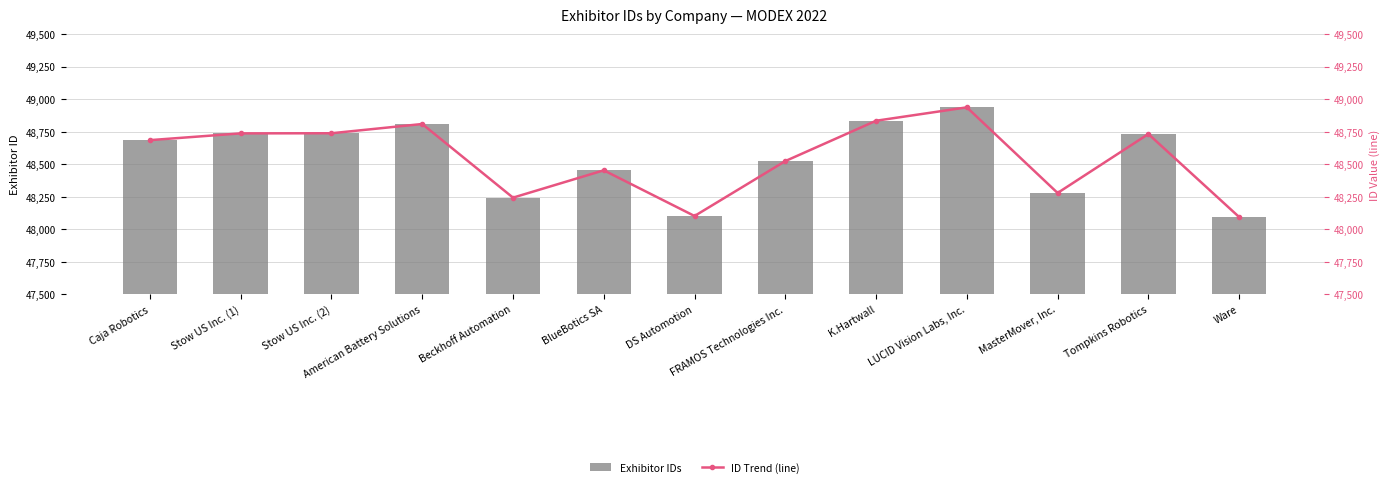

What are all the series names shown in the legend?

Exhibitor IDs, ID Trend (line)